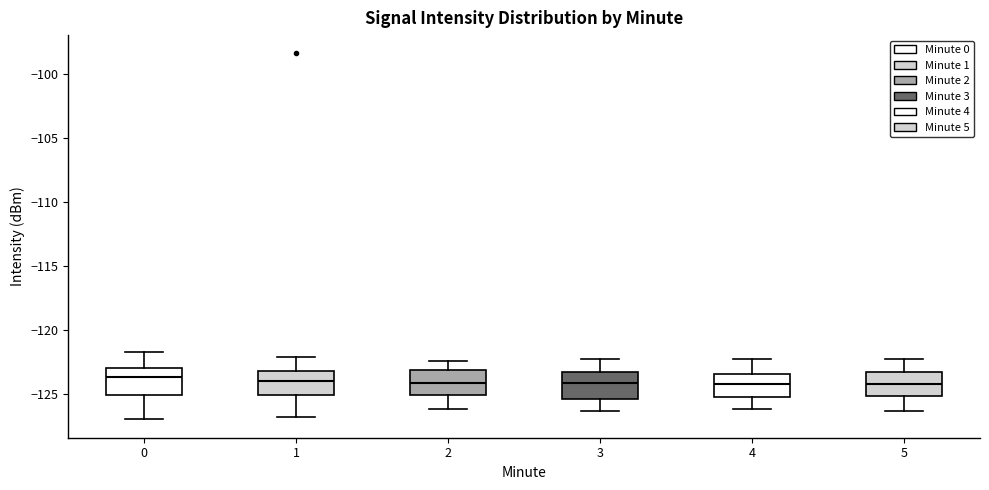

Reading left to right, transcribe this box plot: for each box, give where its median line is, the range the box spans, and where its two whiskers end, as read against the y-axis. The values are not printed on the chart, so give them approximately, as read against the axis.

0: median -123.5, box -125.0 to -123.0, whiskers -127.0 to -121.5
1: median -124.0, box -125.0 to -123.0, whiskers -127.0 to -122.0
2: median -124.0, box -125.0 to -123.0, whiskers -126.0 to -122.5
3: median -124.0, box -125.5 to -123.0, whiskers -126.5 to -122.5
4: median -124.0, box -125.0 to -123.5, whiskers -126.0 to -122.5
5: median -124.0, box -125.0 to -123.0, whiskers -126.5 to -122.5